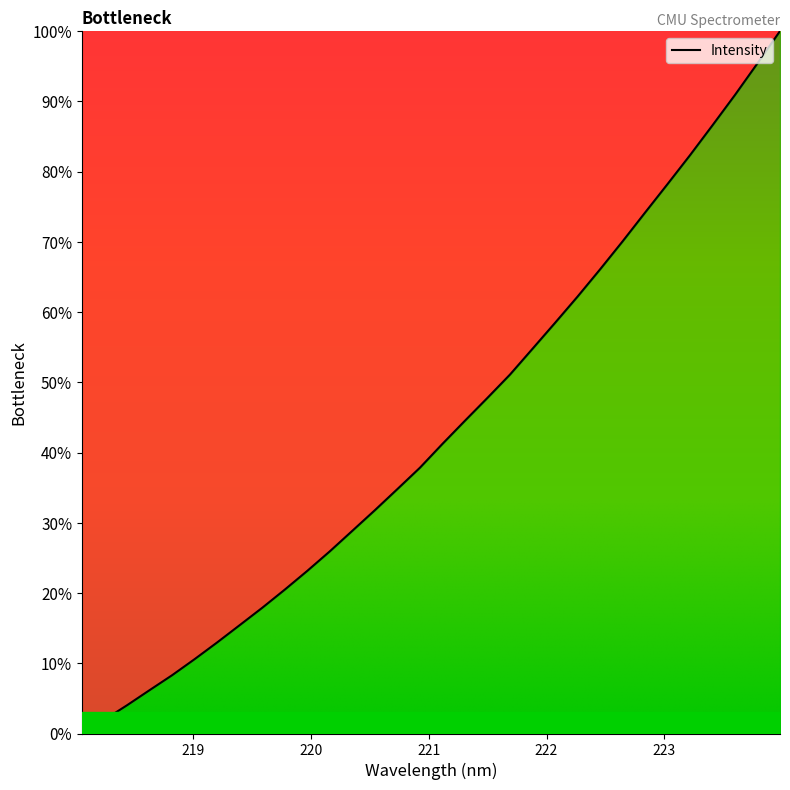

How many lines are shown in the chart?

1